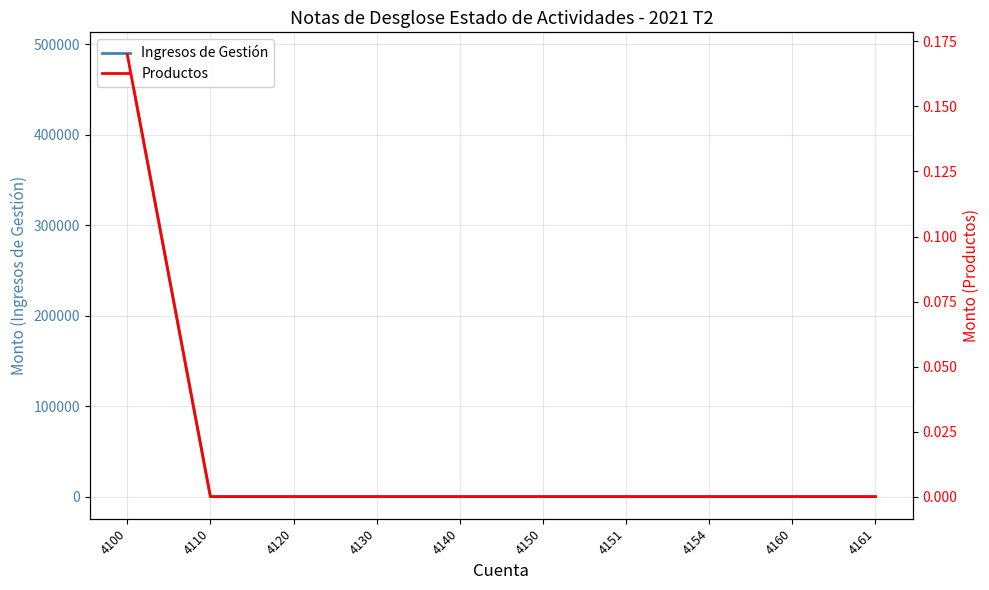

What are all the series names shown in the legend?

Ingresos de Gestión, Productos